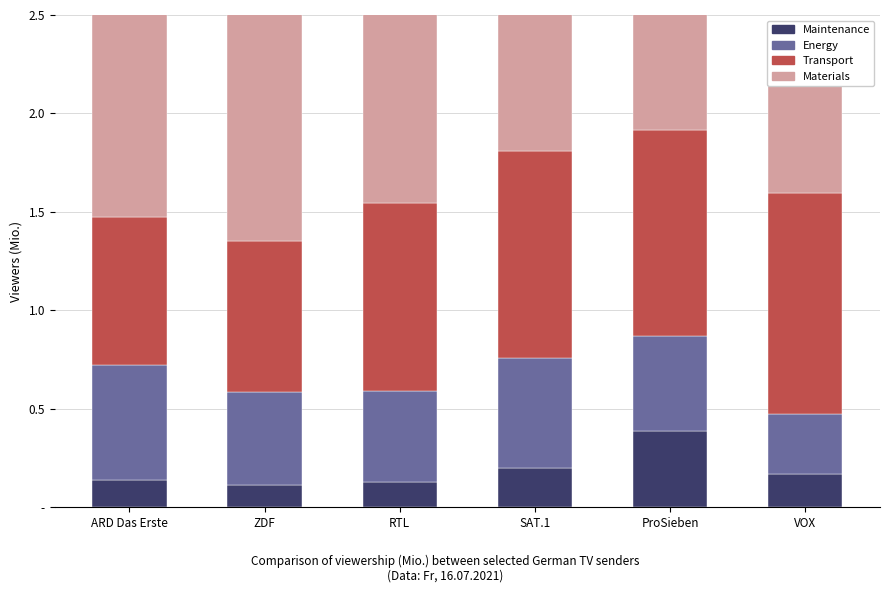

What is the approximate value of Maintenance at ARD Das Erste?

0.1